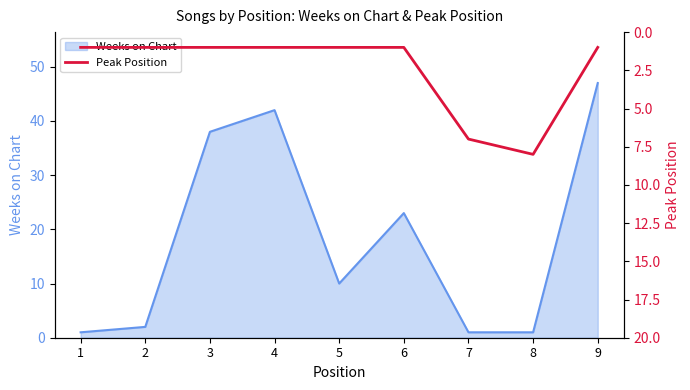

The value of Weeks on Chart at 2 is 2. True or false?

True